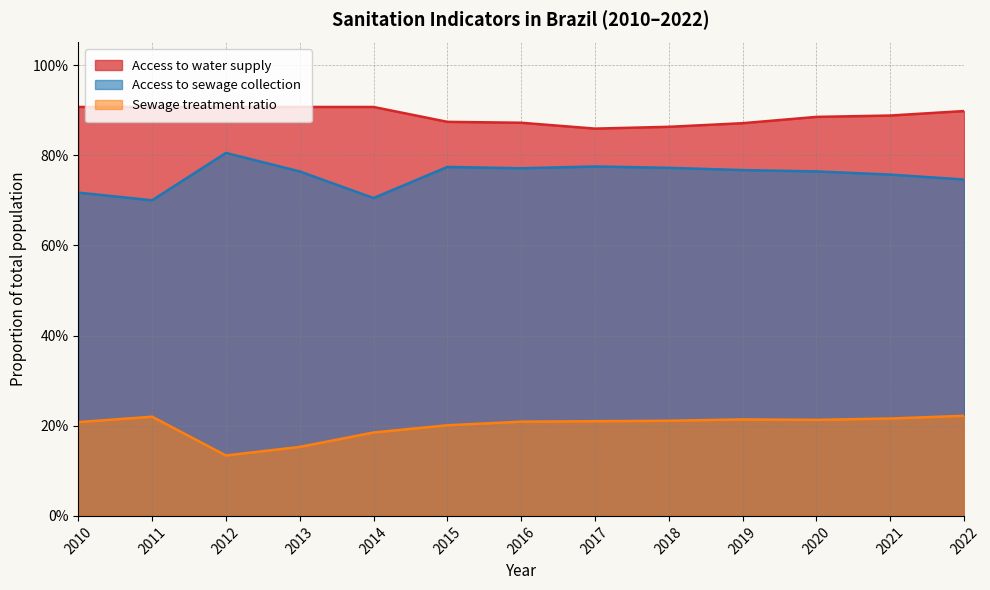

True or false: Access to water supply has a value of 0.3 at 2017.

False